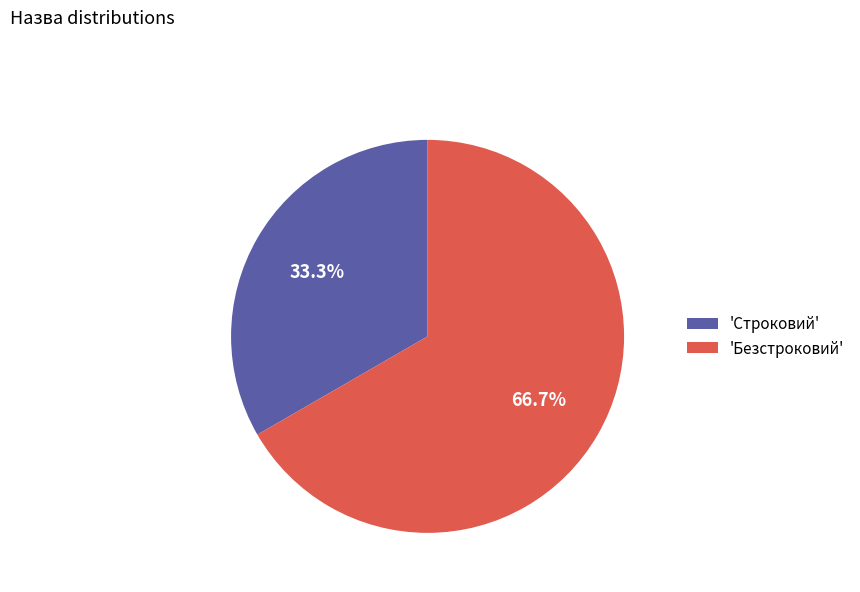

How many segments does this pie chart have?

2